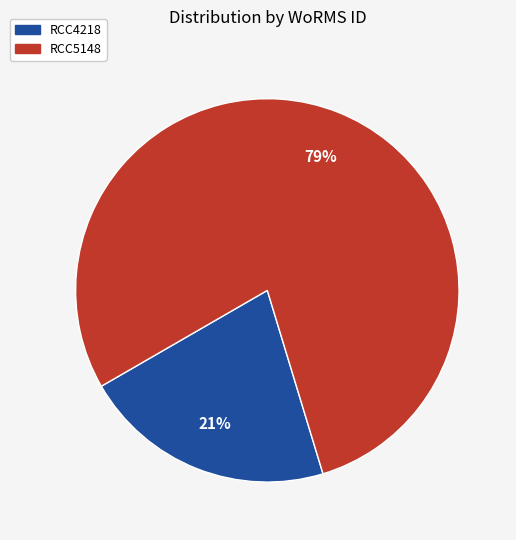

How many segments does this pie chart have?

2